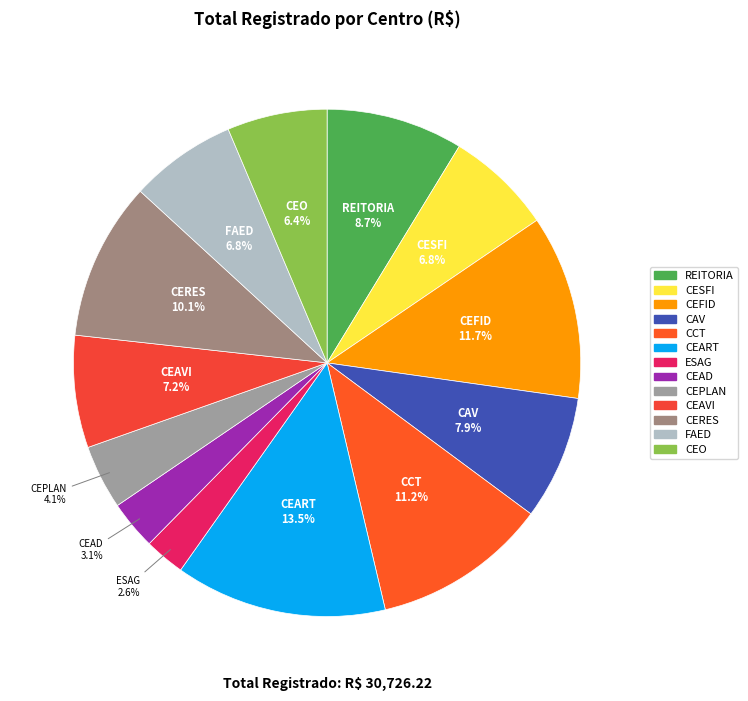

Which category has the smallest portion of the pie?

ESAG